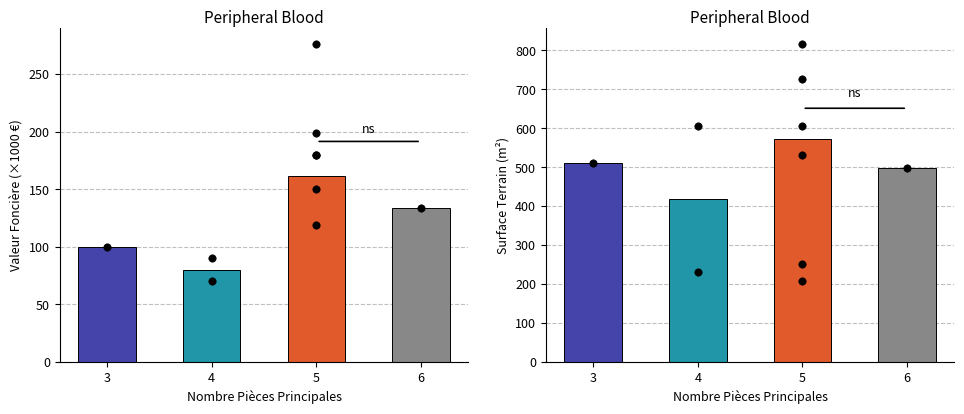

Which series has the largest Y range (max minus min)?

surface_terrain